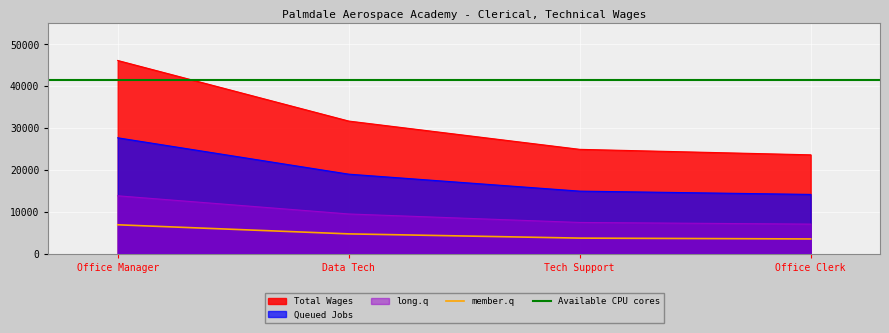

Between Office Clerk and Office Manager, which is larger?

Office Manager